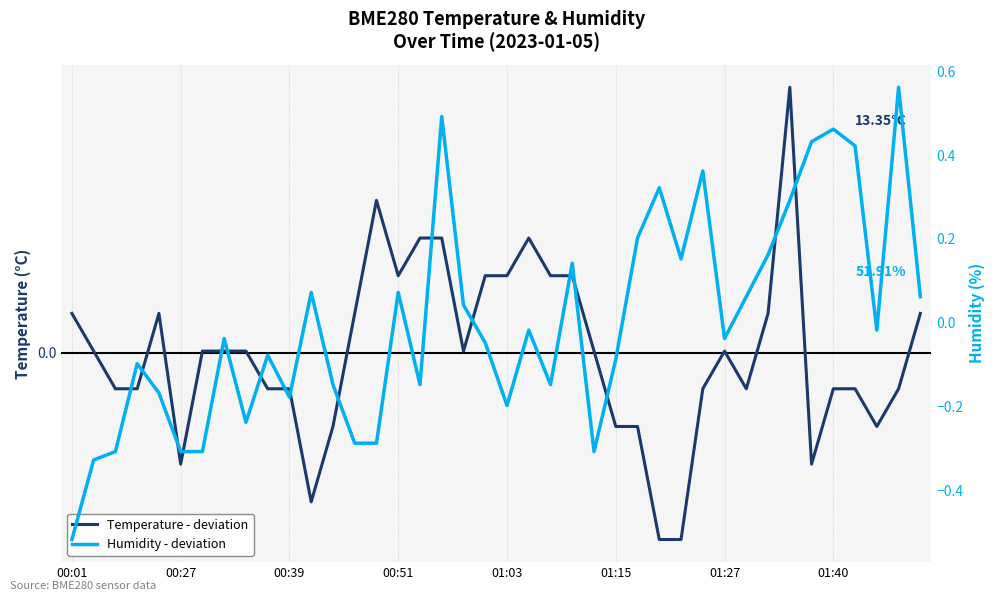

At which label is Temperature - deviation closest to 0?

00:27